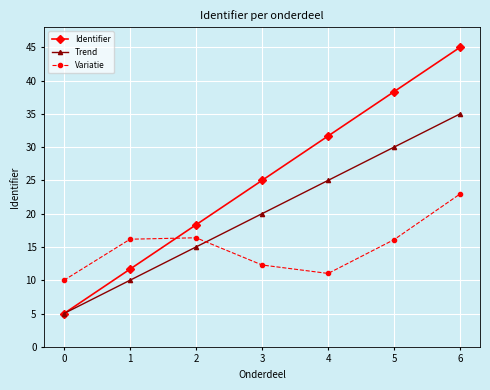

True or false: Variatie and Identifier intersect in this chart.

True